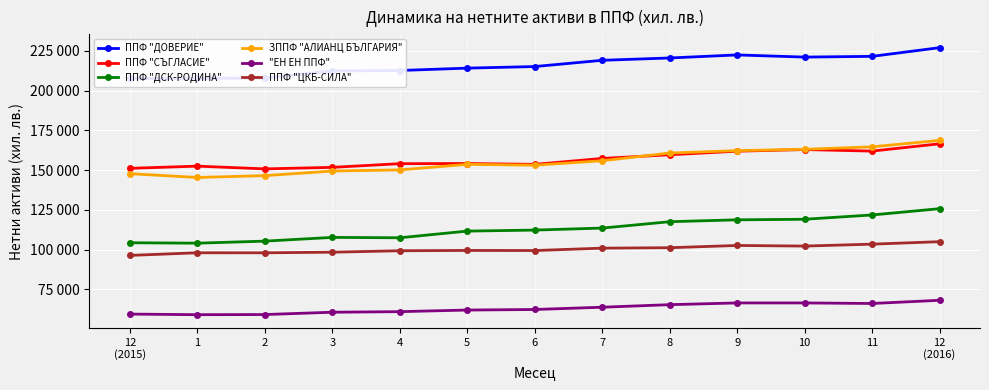

At which category is the sum across all series the highest?

12
(2016)